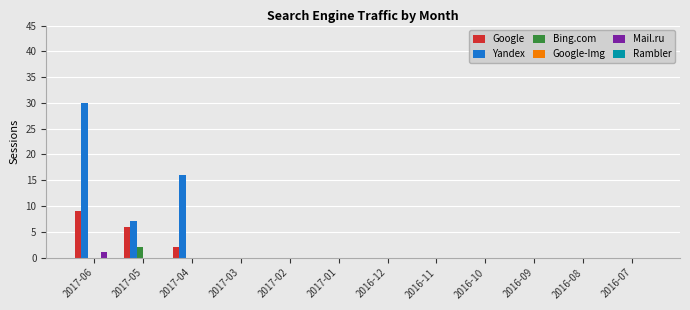

Which series has the largest total across all categories?

Yandex